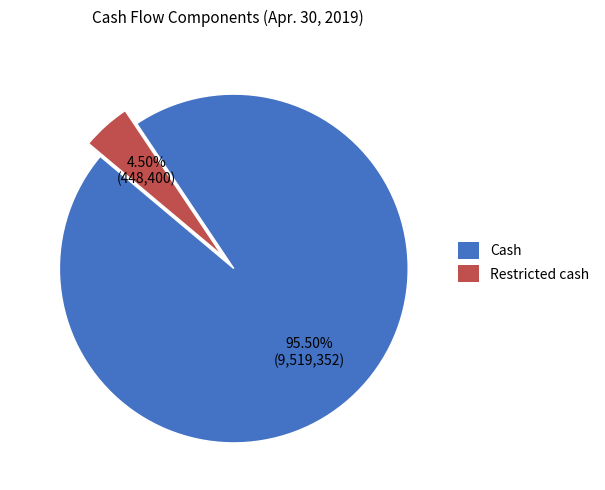

Rank the categories by value from highest to lowest.

Cash, Restricted cash